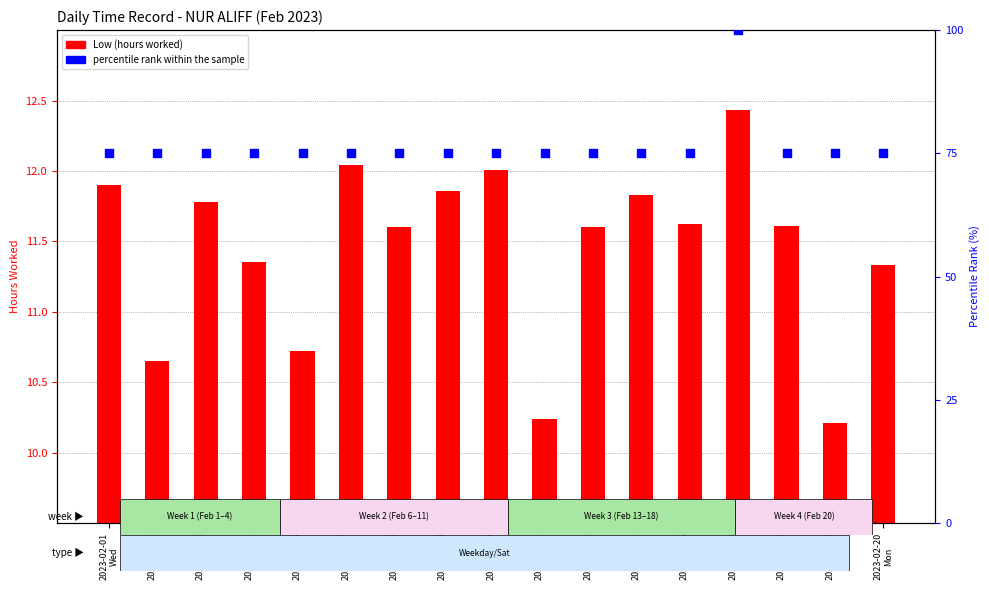

What is the total value across all series at 2023-02-02
Thu?

85.7